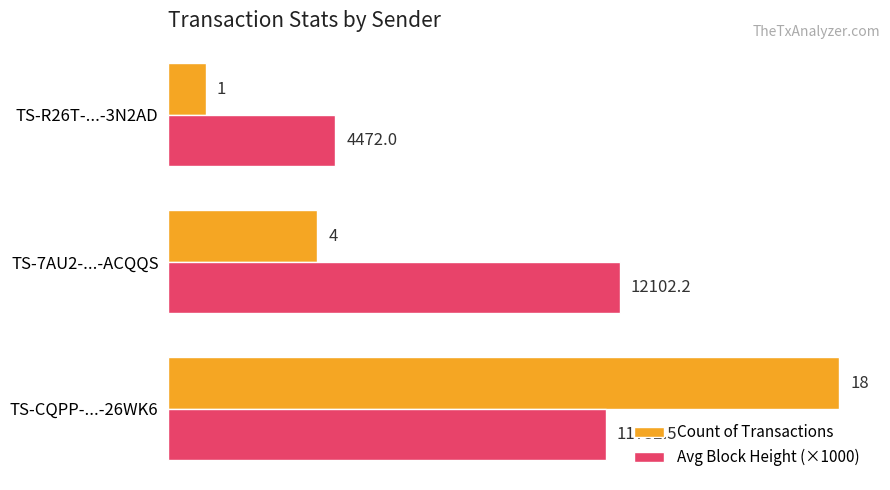

What is the difference between the maximum and minimum values in the Count of Transactions series?

17.0